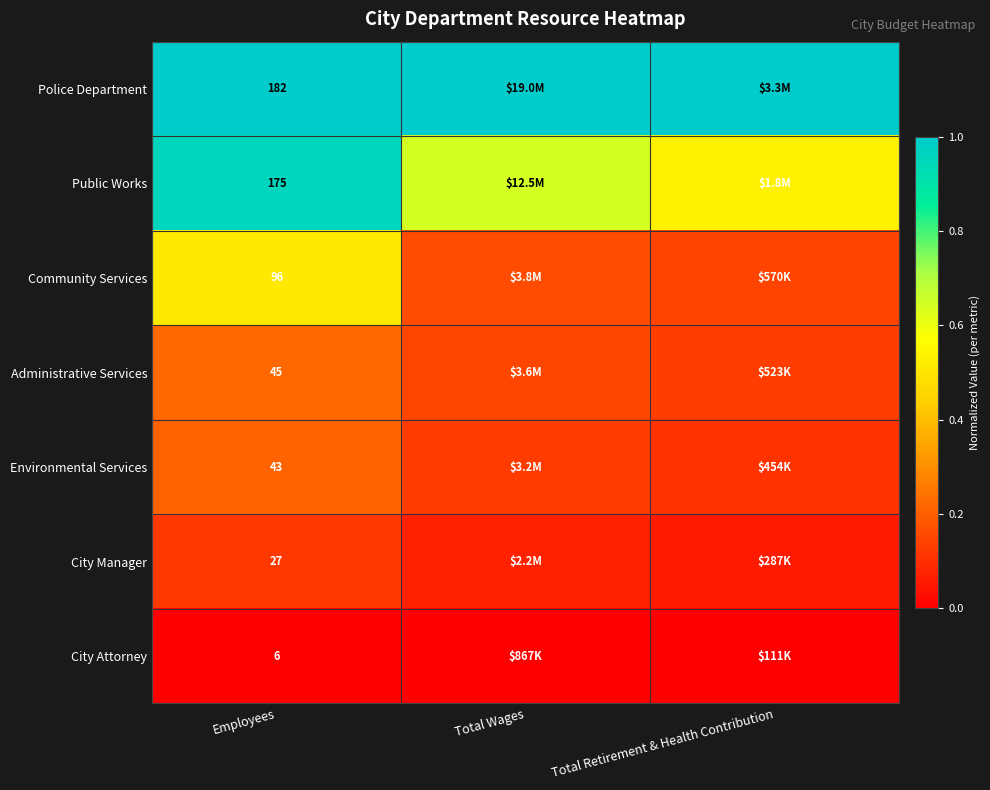

Which has a higher value, Total Wages or Employees?

Total Wages